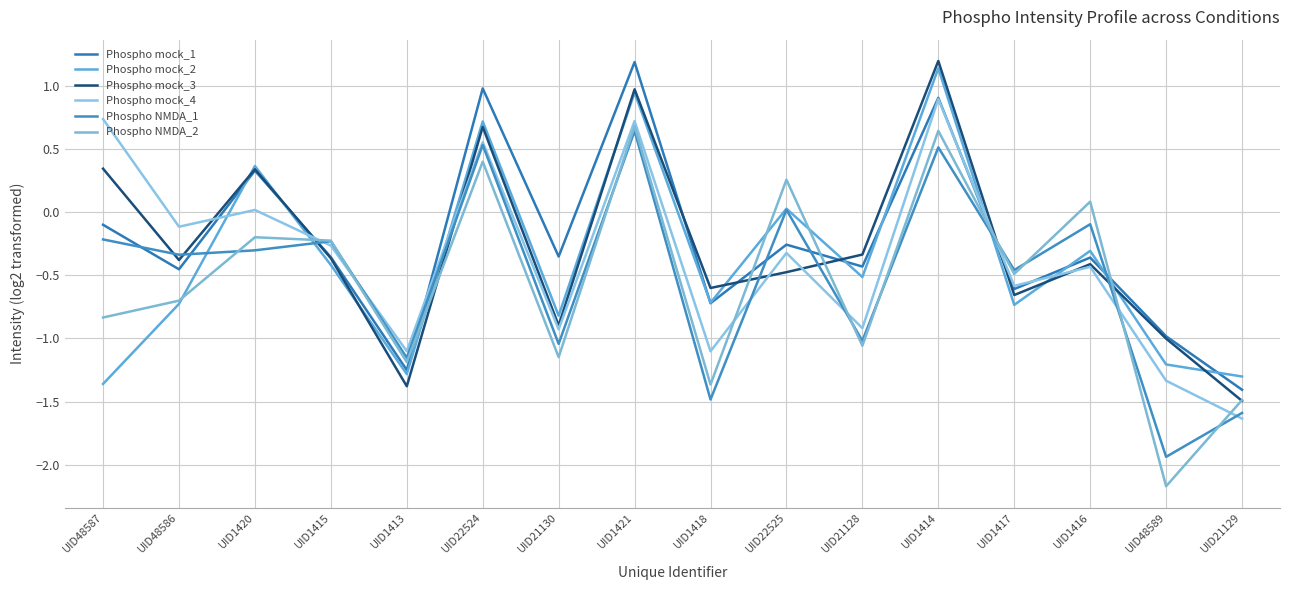

What is the label of the 8th point from the left?

UID1421